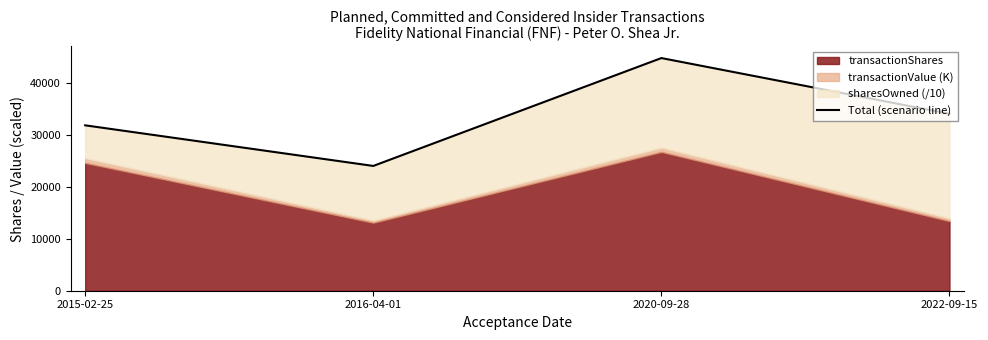

What is the difference between the values at 2015-02-25 and 2022-09-15?

2217.5